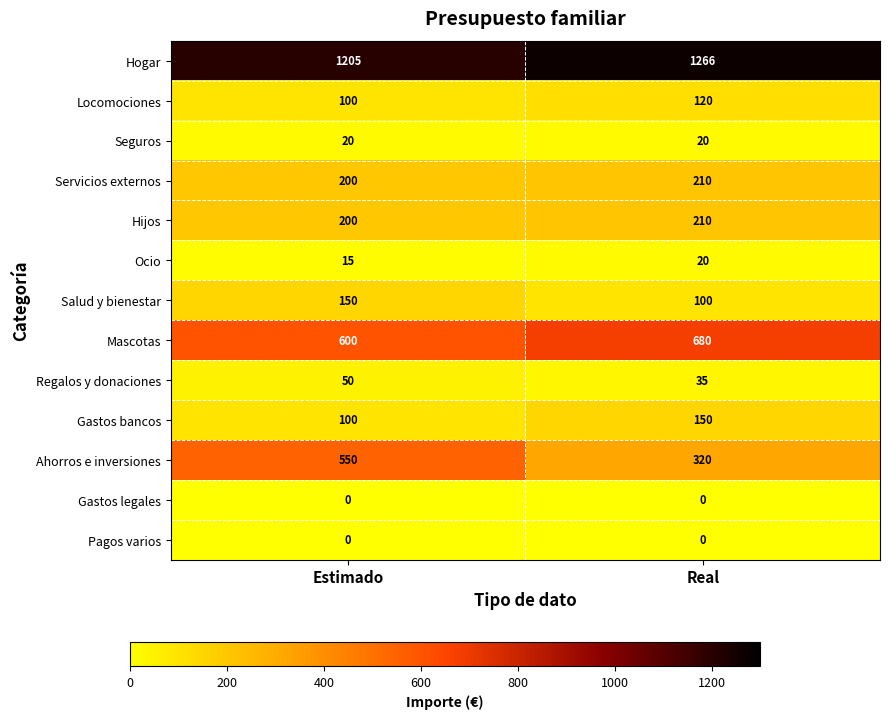

Which series has the largest range (max minus min)?

Ahorros e inversiones